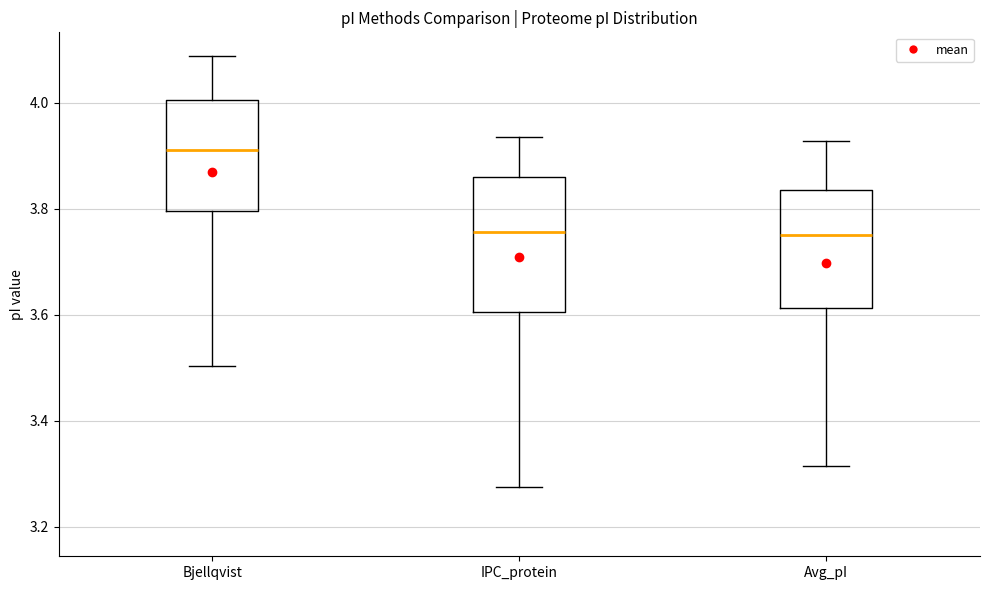

Which box is the tallest, from its lower edge to its upper edge?

IPC_protein